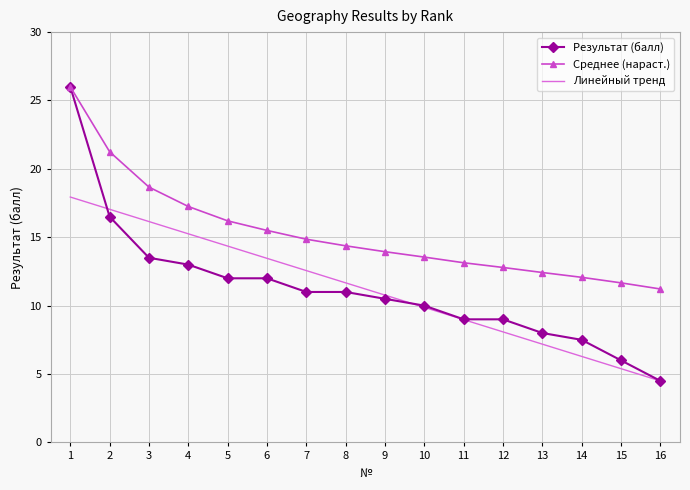

True or false: Линейный тренд and Среднее (нараст.) cross at least once.

False